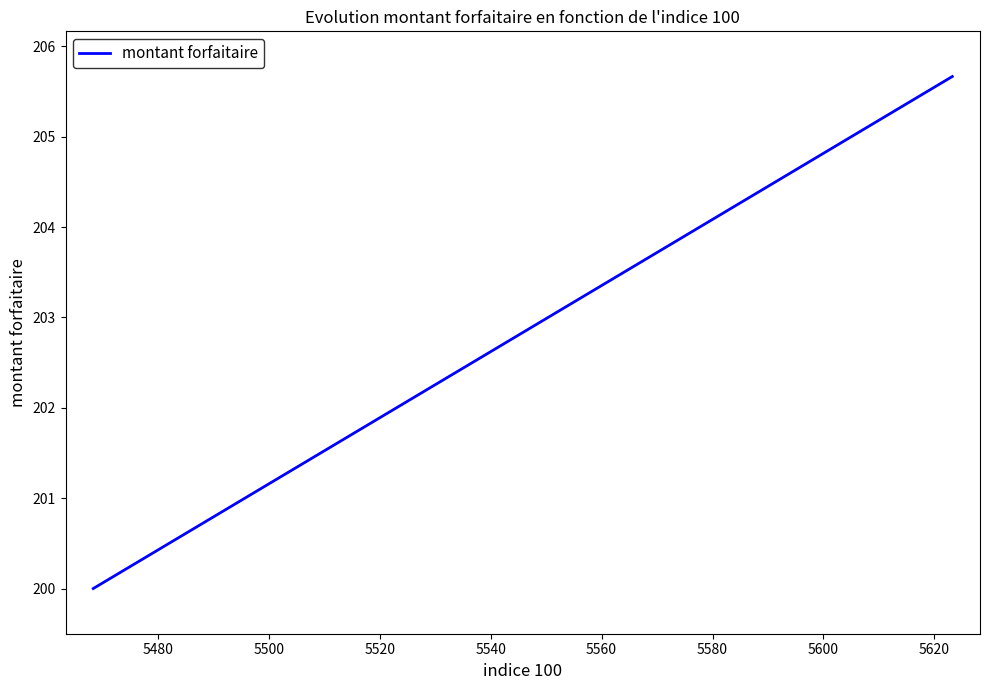

True or false: there are more than 2 points higher than both neighbors.

False